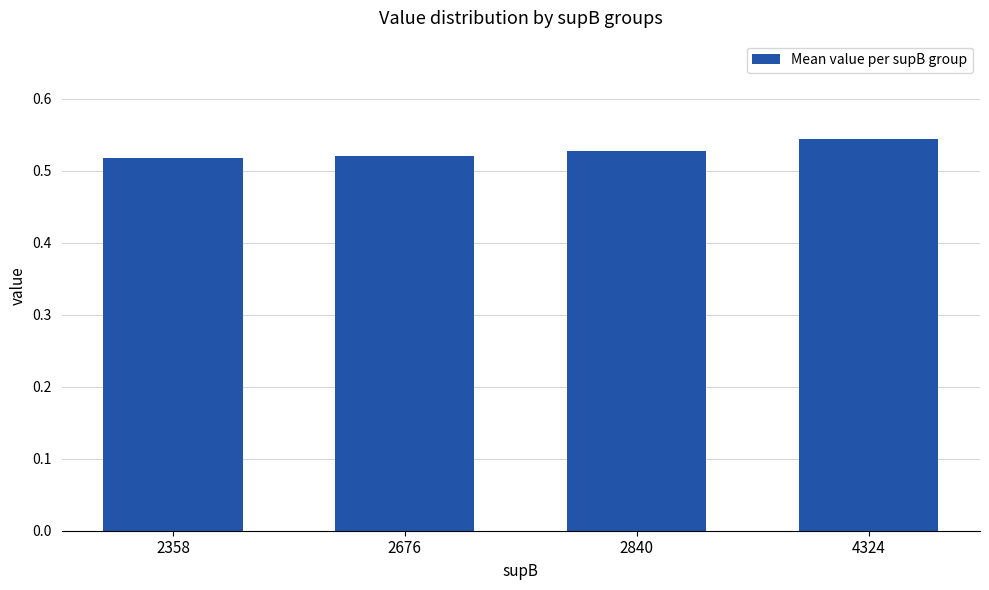

Count the values in the range 0 to 1.

4